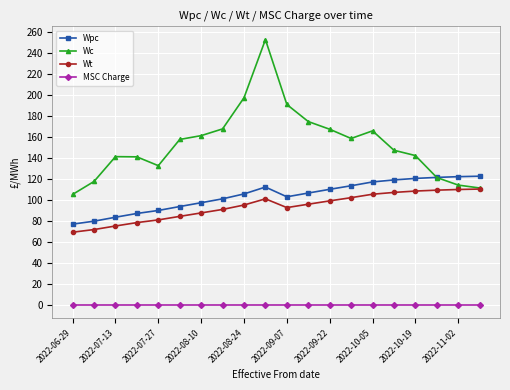

How many lines are shown in the chart?

4